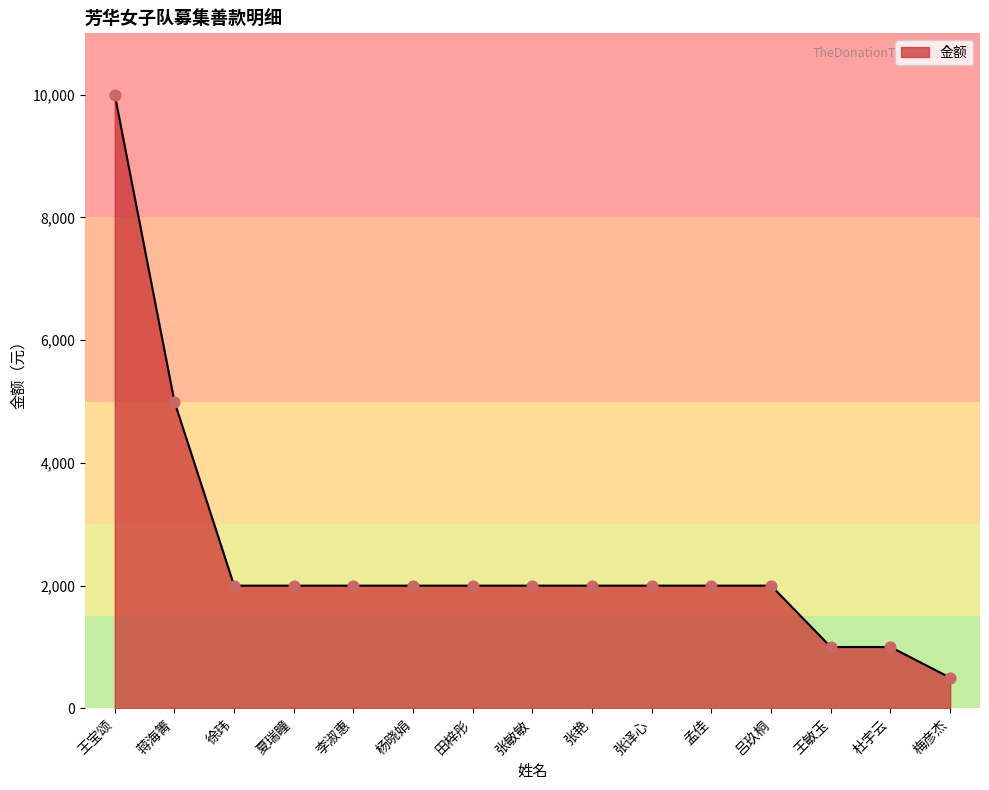

What is the change in value from 杜宇云 to 梅彦杰?

-500